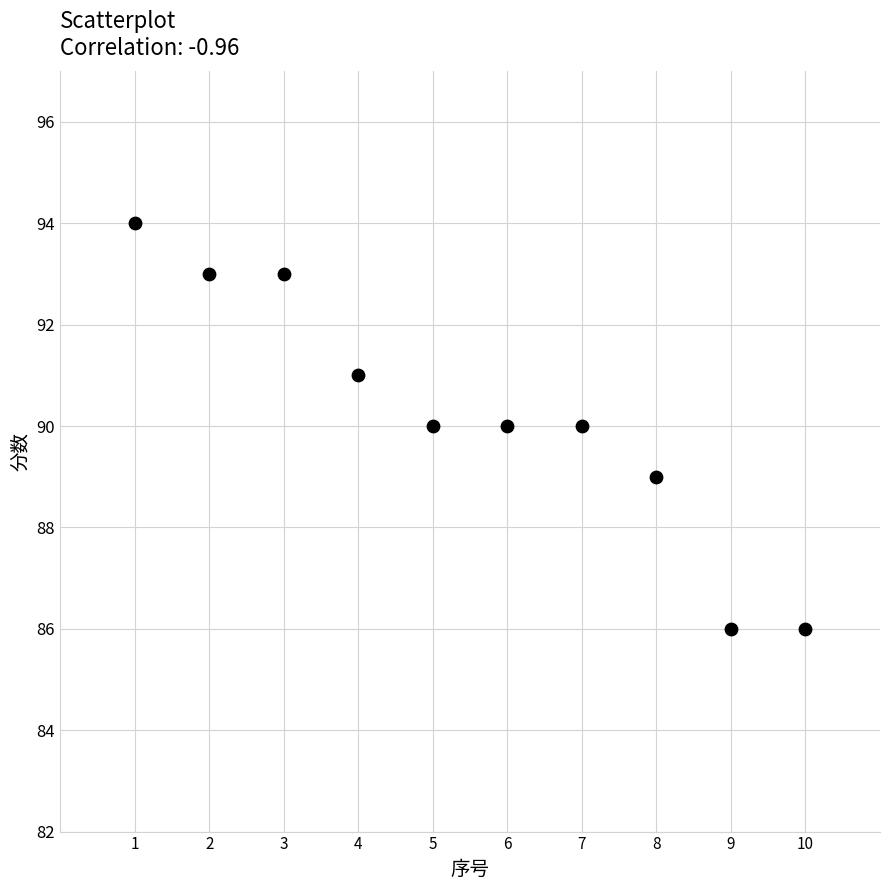

What is the average X value?

6